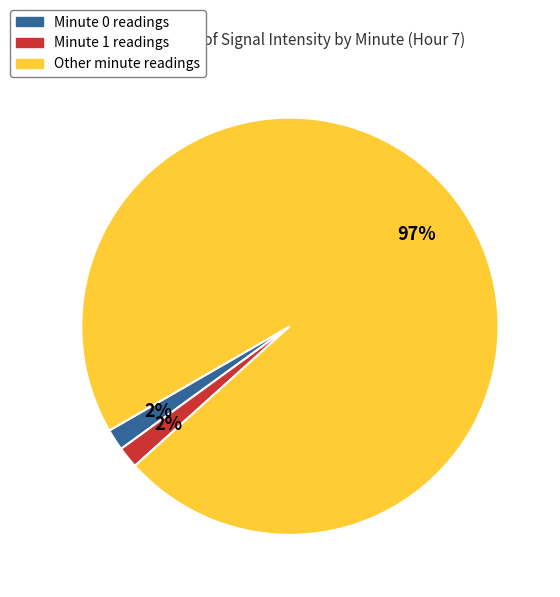

To the nearest percent, what is the average slice percentage?

33%